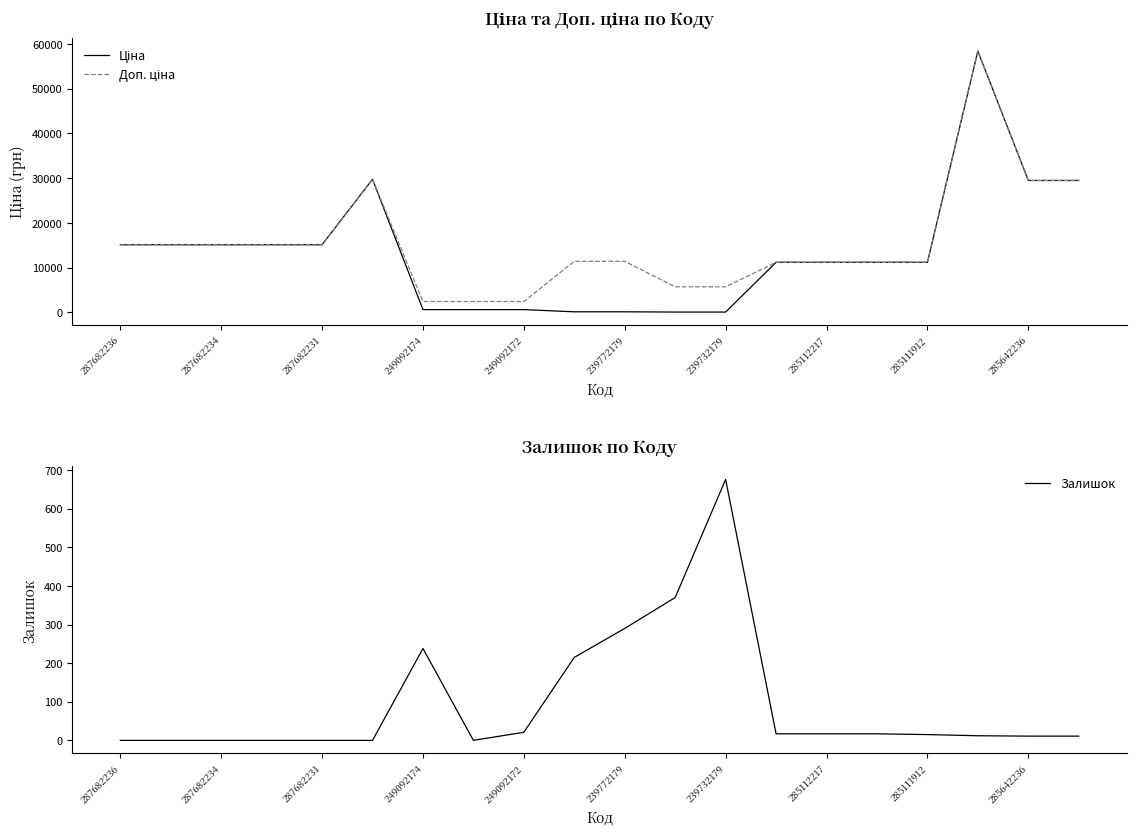

How many values in the Доп. ціна series exceed 11410?

9